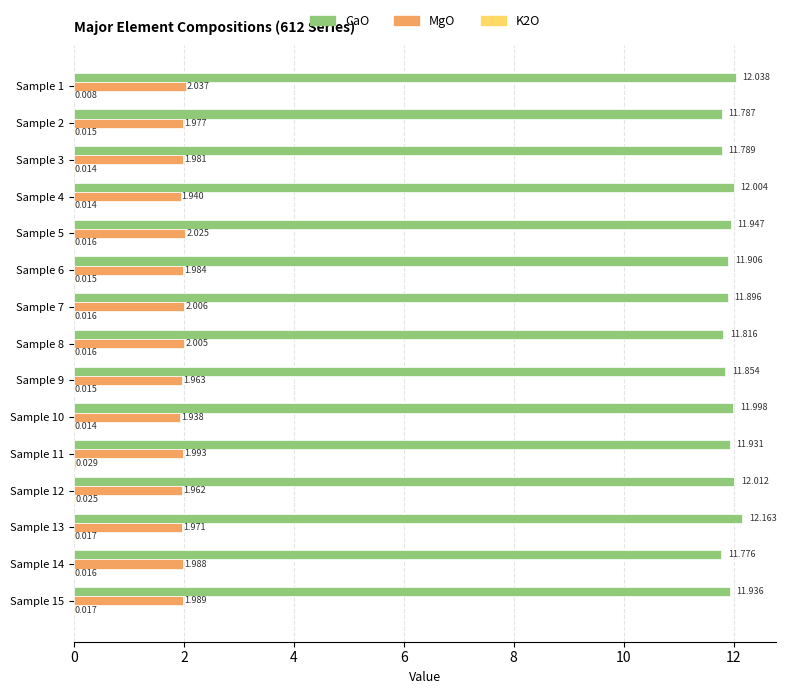

Between Sample 8 and Sample 11, which series saw the biggest shift?

CaO